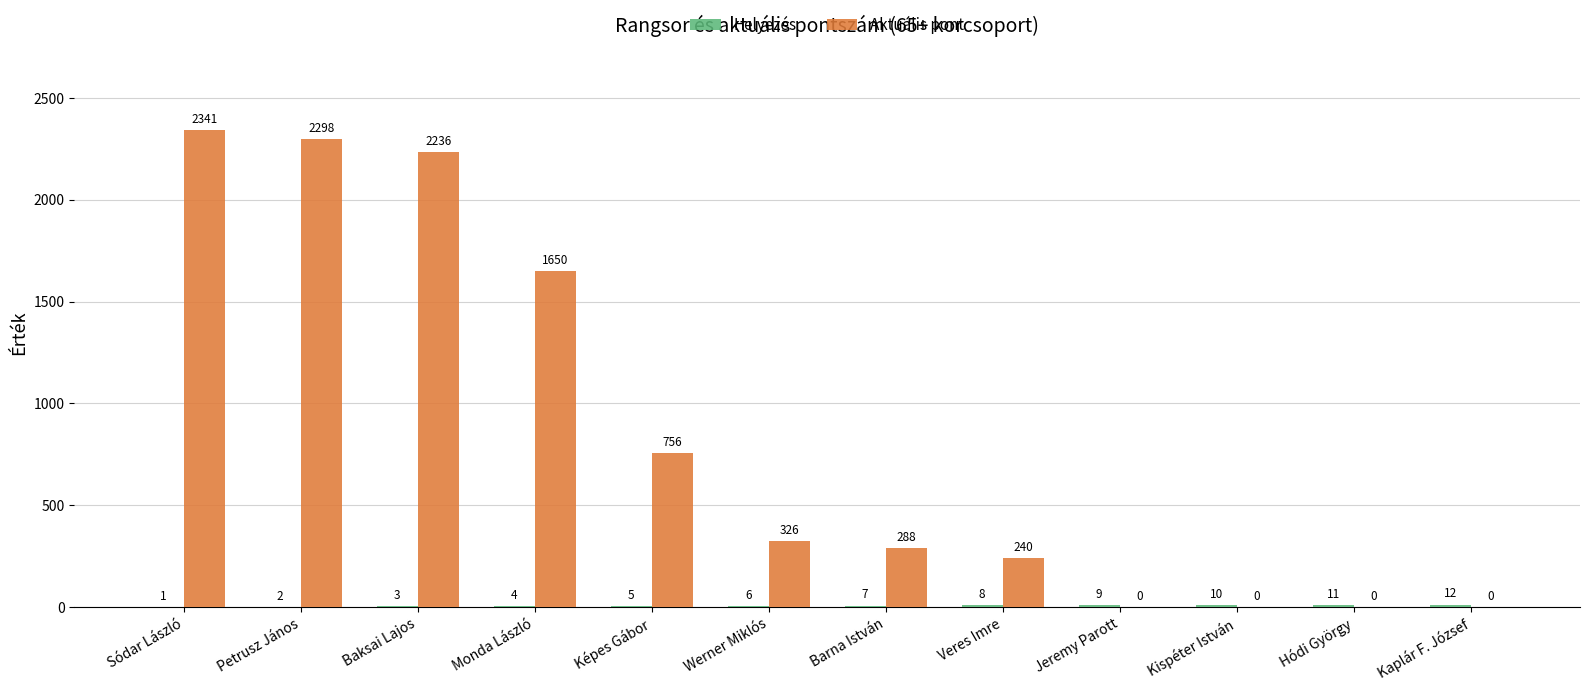

Which series has the largest range (max minus min)?

Aktuális pont